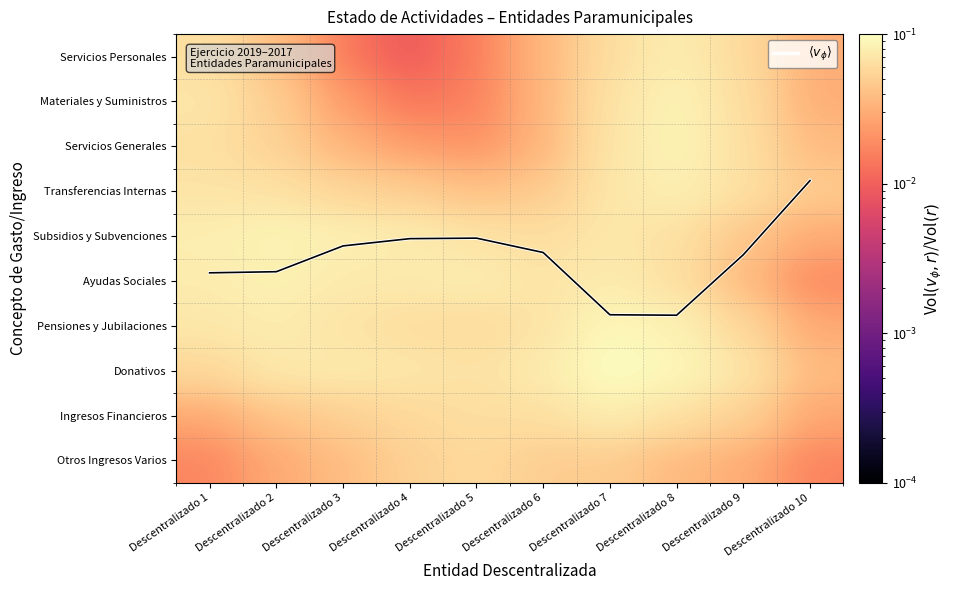

What is the greatest value displayed?

5.8